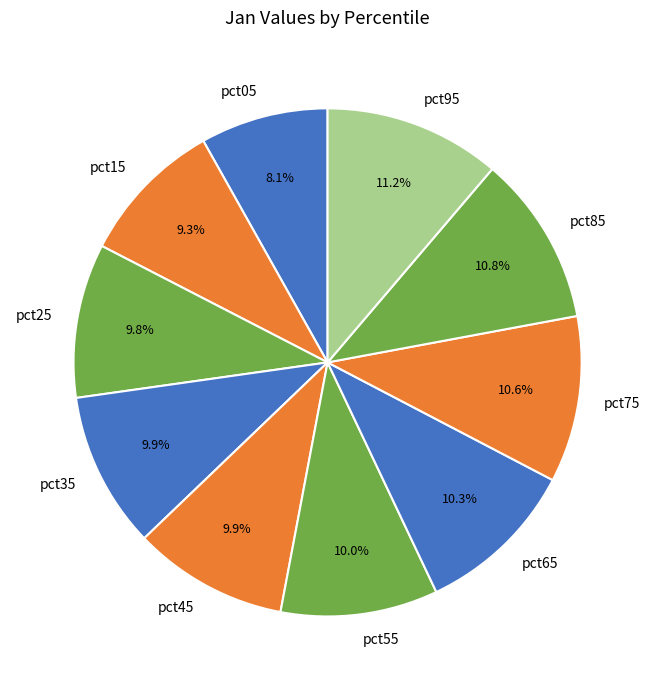

True or false: pct25 accounts for 10% of the total.

True